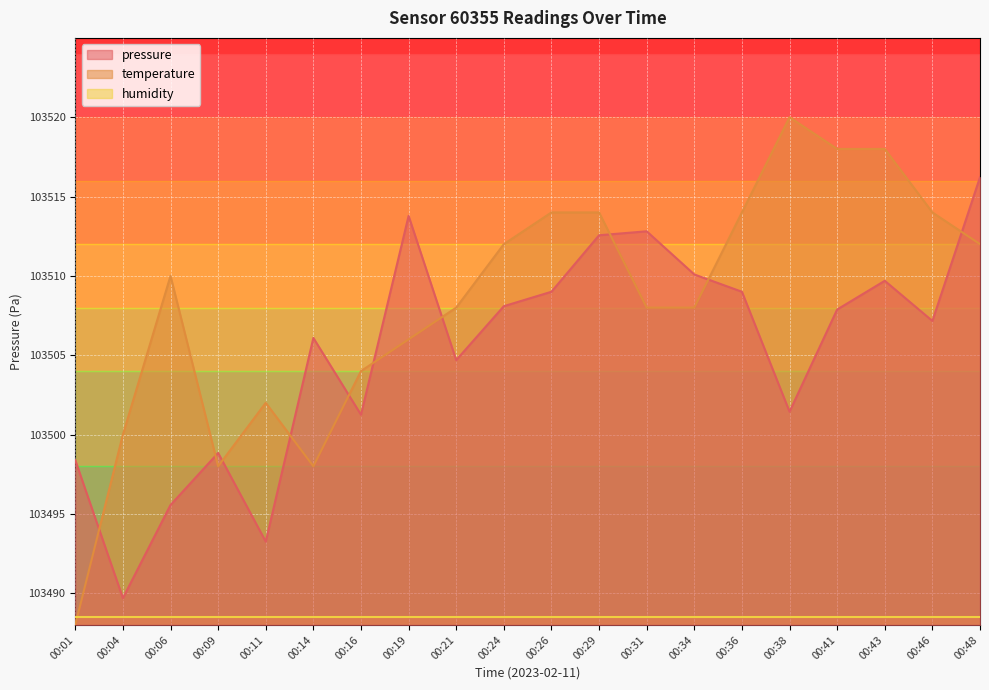

Which series has the largest total across all categories?

temperature